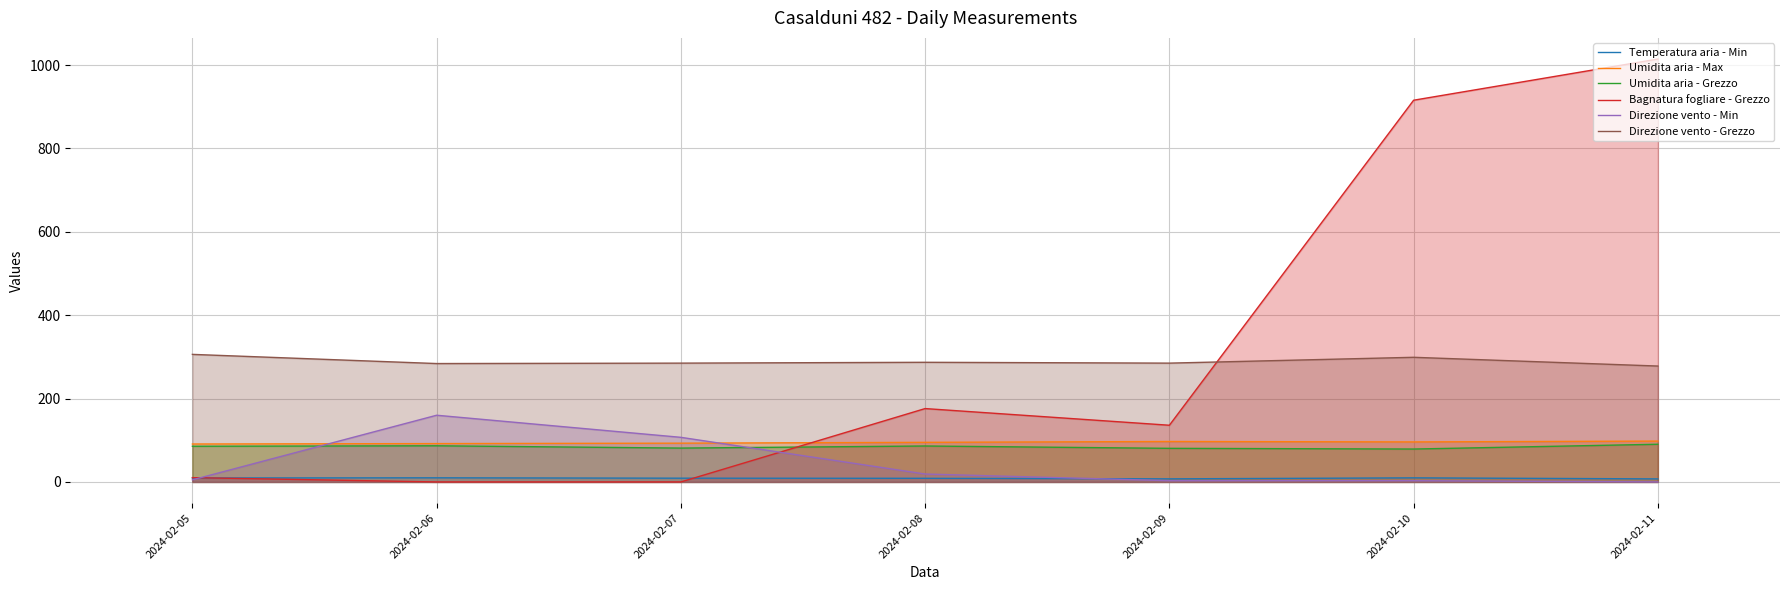

At which category is the sum across all series the highest?

2024-02-11